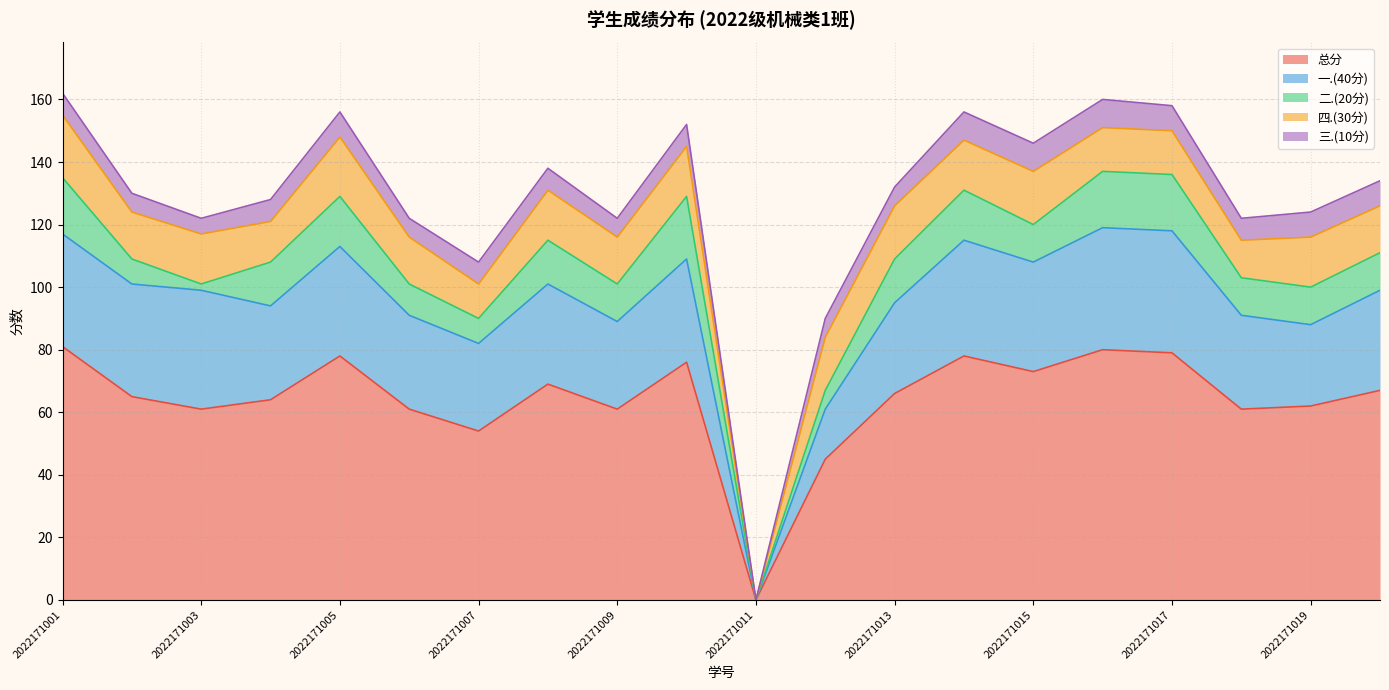

At which category is the sum across all series the highest?

2022171001